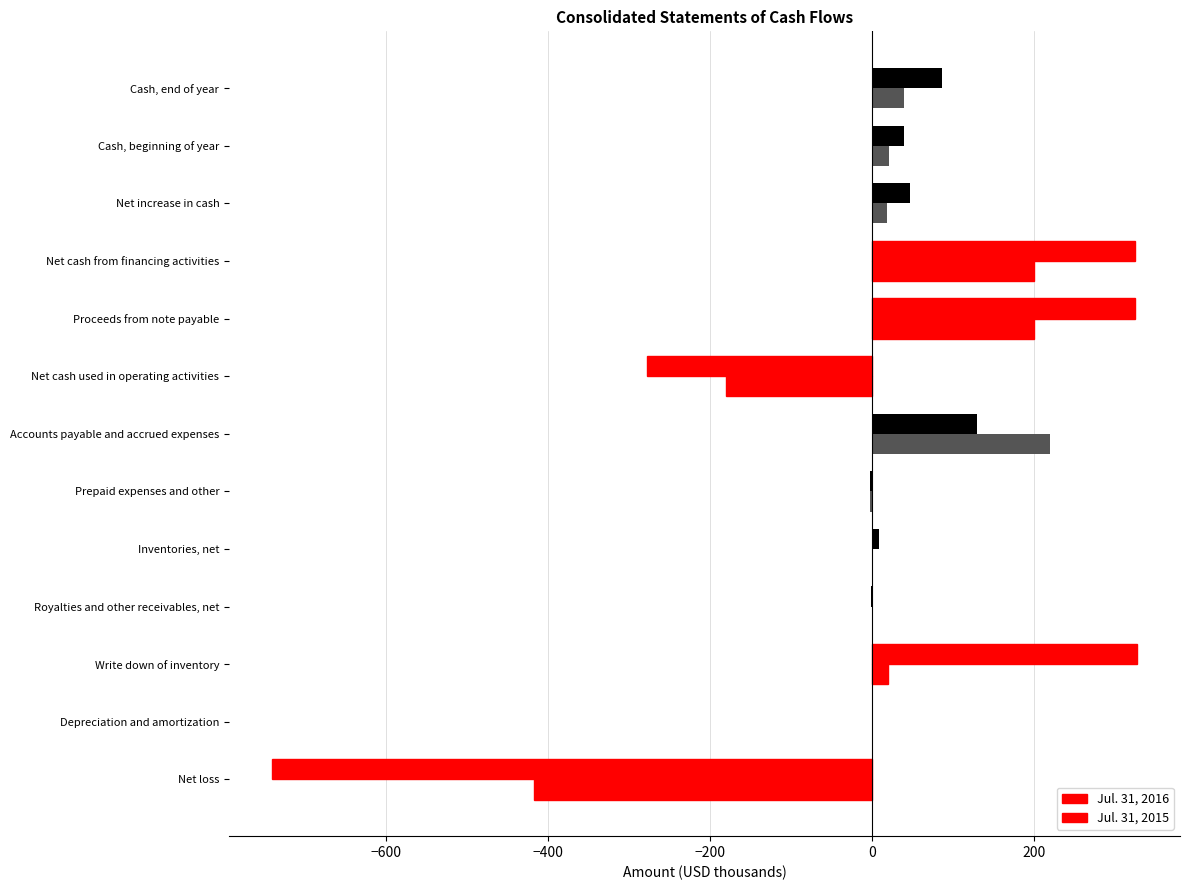

Reading right to left, list all the values displayed in this chart.

Jul. 31, 2016: 87	40	47	325	325	-278	130	-3	9	-1	327	1	-741
Jul. 31, 2015: 40	21	19	200	200	-181	220	-3	0	0	20	0	-418